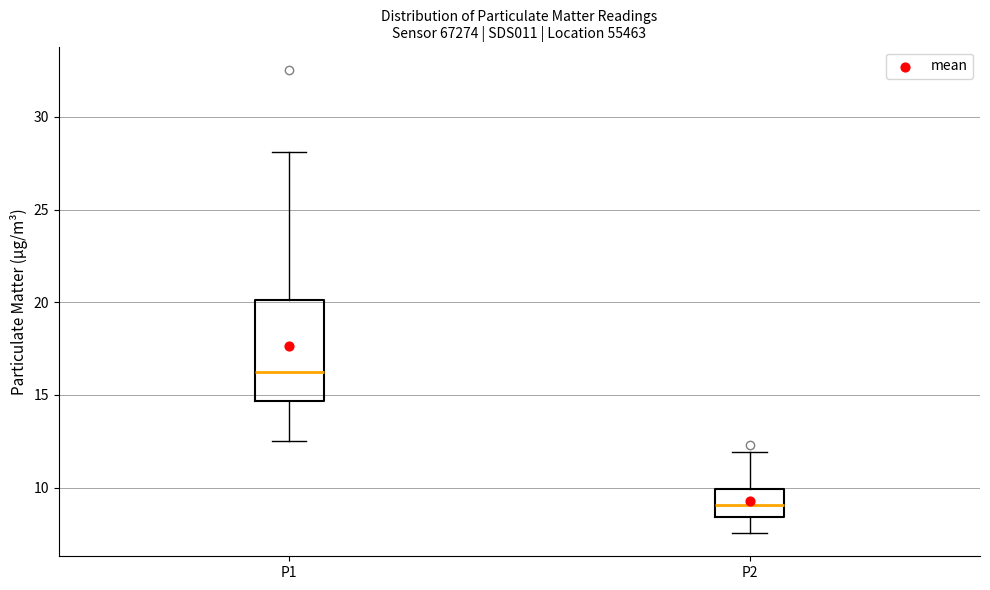

Which box's median line is the highest?

P1